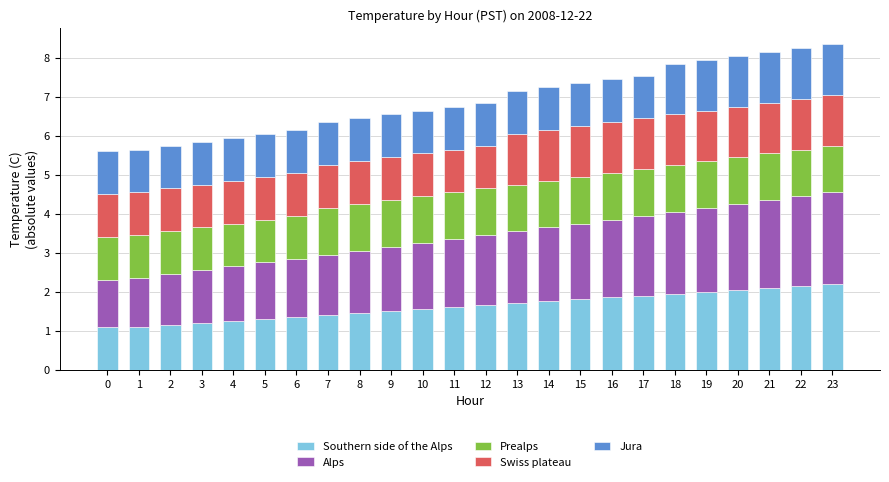

Are the bars grouped side by side (vs. stacked)?

No